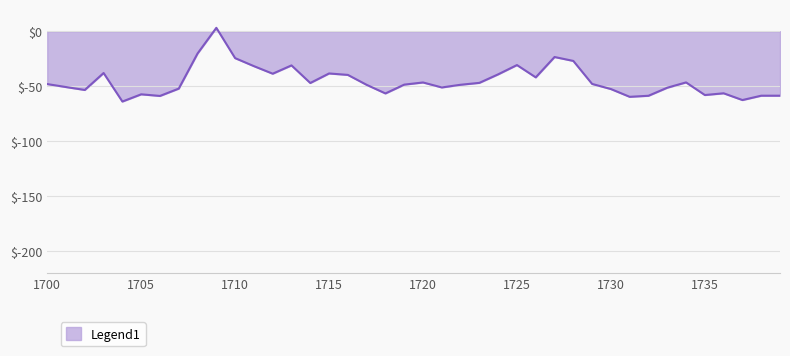

What is the difference between the maximum and minimum values?

67.0